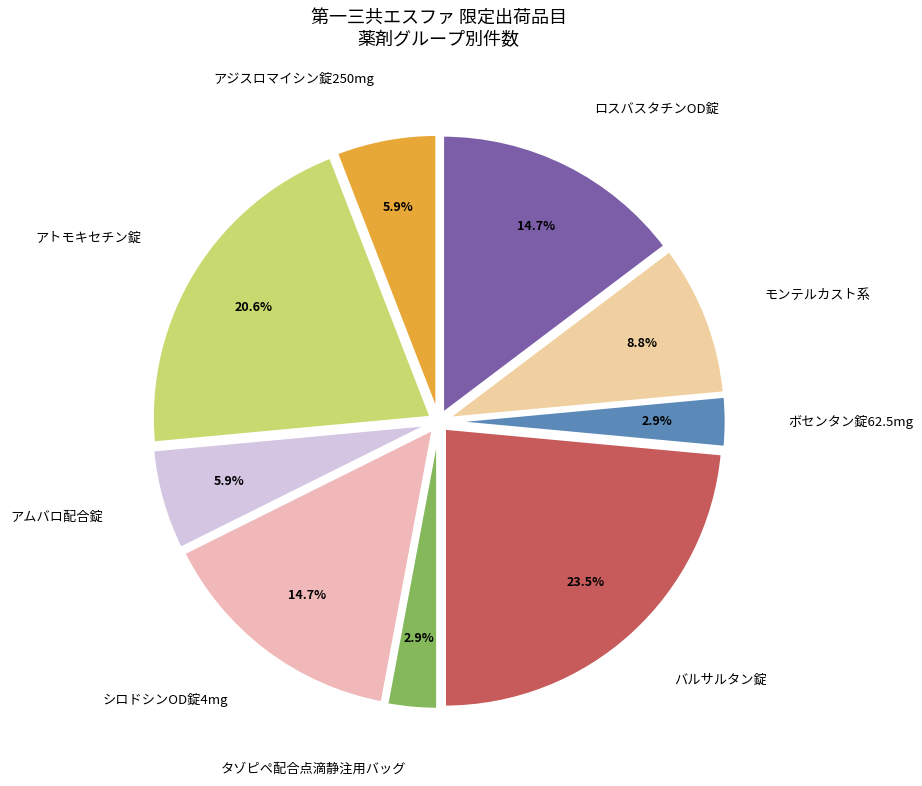

Is there a majority slice in this chart?

No